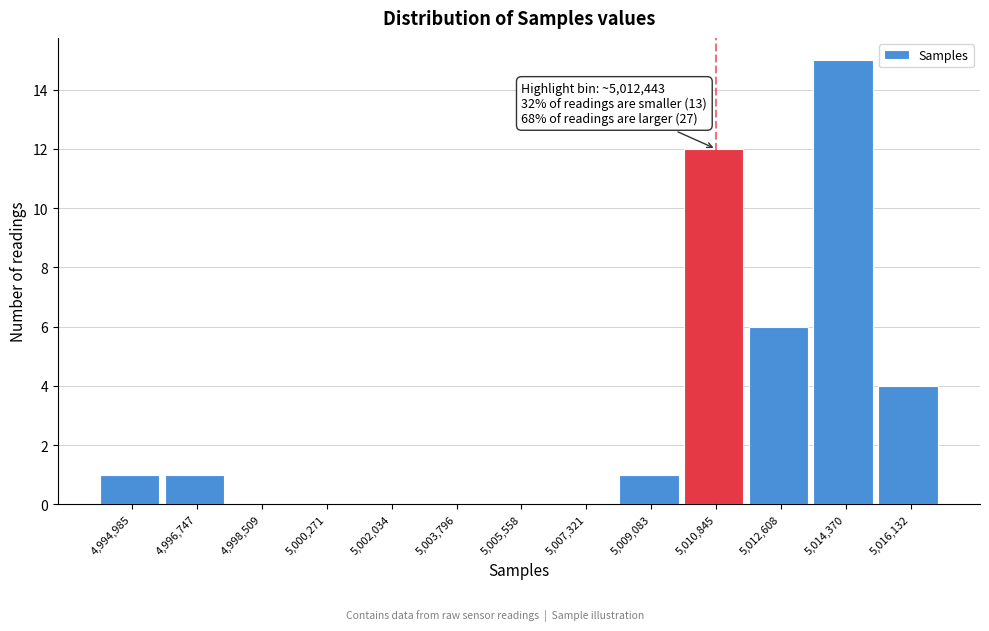

Reading right to left, extract all data points from this chart.

5,016,132=4	5,014,370=15	5,012,608=6	5,010,845=12	5,009,083=1	5,007,321=0	5,005,558=0	5,003,796=0	5,002,034=0	5,000,271=0	4,998,509=0	4,996,747=1	4,994,985=1